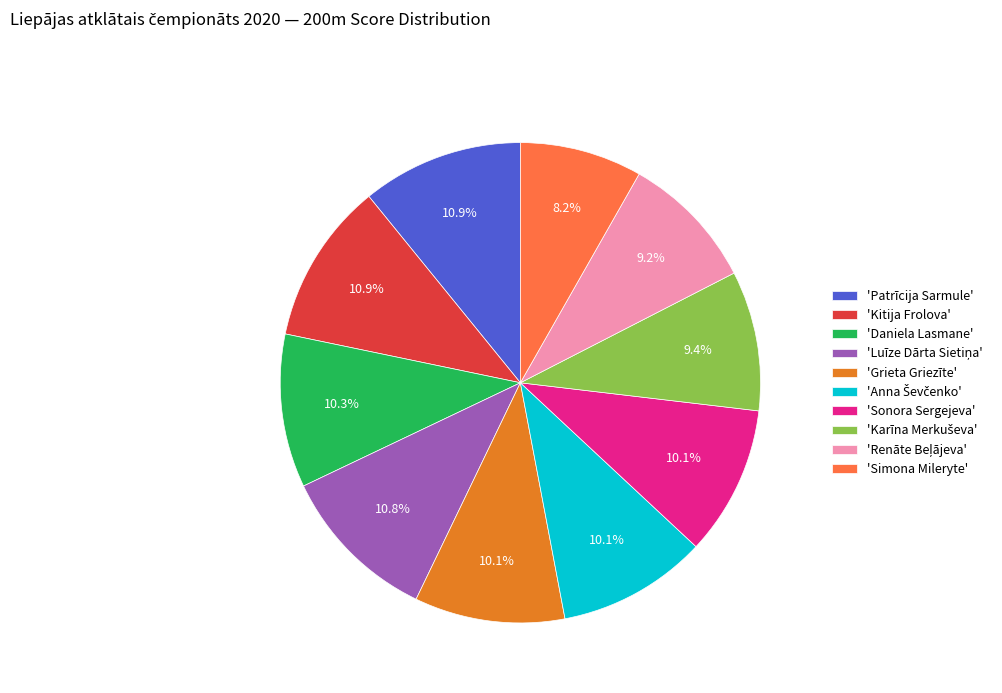

Which slice is the smallest?

'Simona Mileryte'